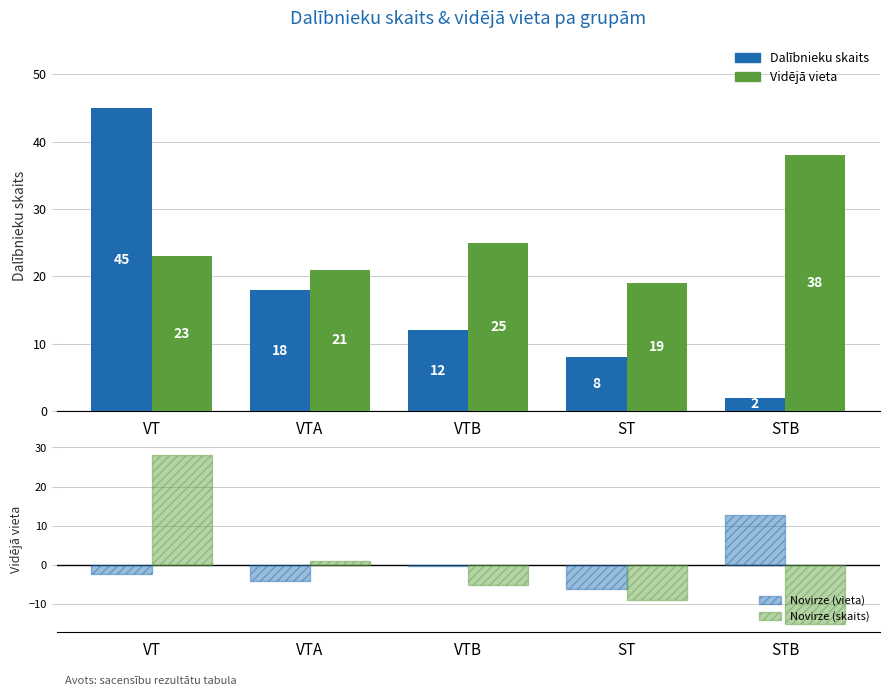

What is the spread (max minus min) of values at STB?

53.0